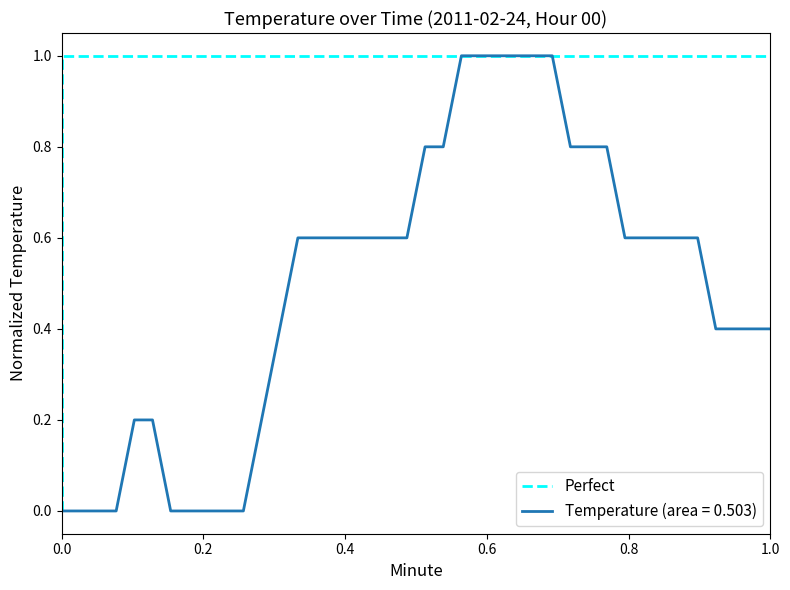

True or false: the data shows 0 at 0.0.

True